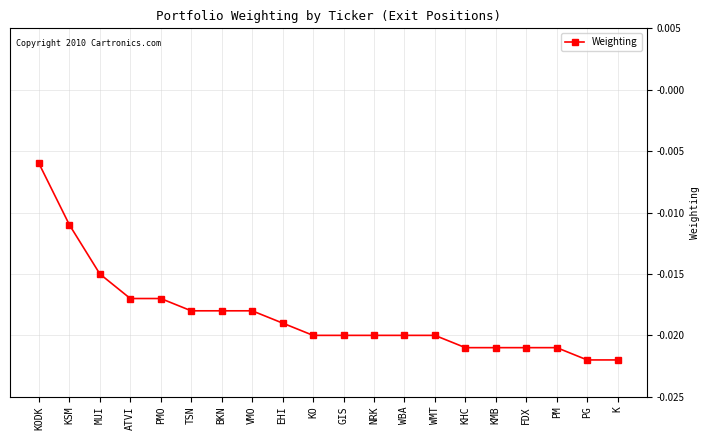

Does the chart have visible grid lines?

Yes